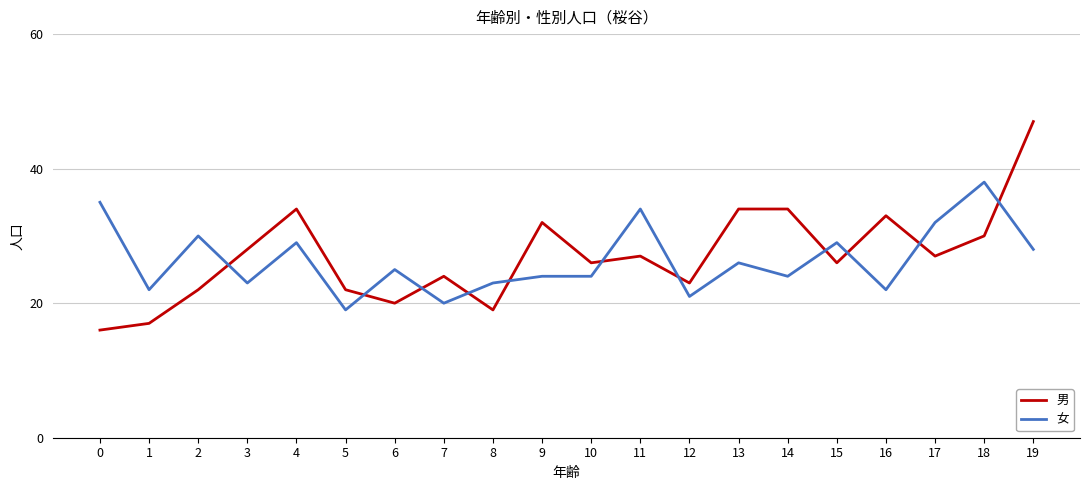

What is the difference between the maximum and second lowest values in the 女 series?

18